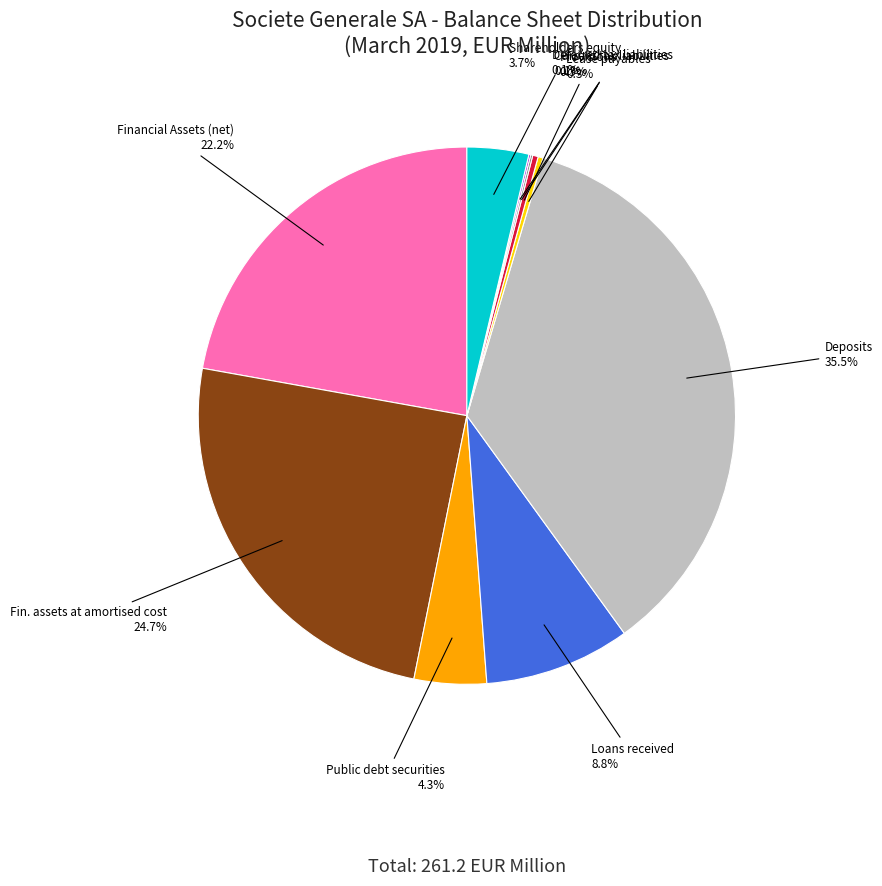

Is there any slice that represents more than half of the pie?

No